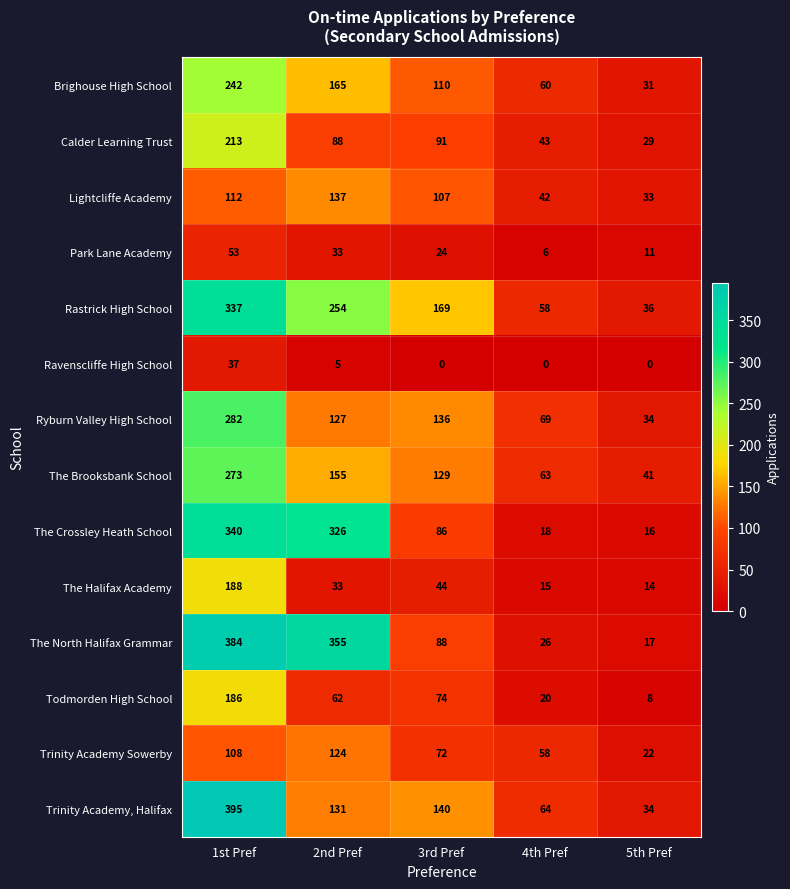

How many categories are shown in the chart?

5